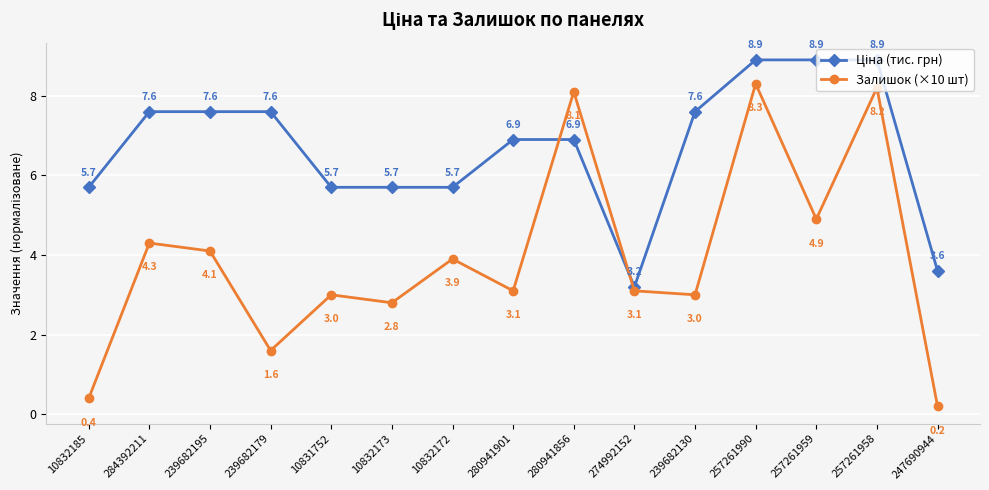

What is the average value of the Залишок (×10 шт) series?

3.9